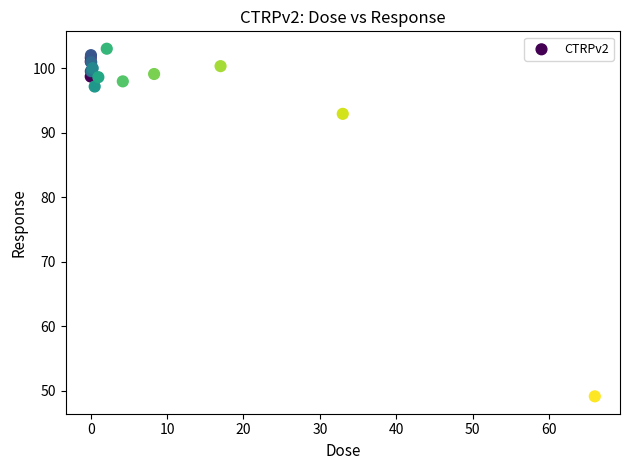

What Y value in the scatter plot is closest to 76?

92.9